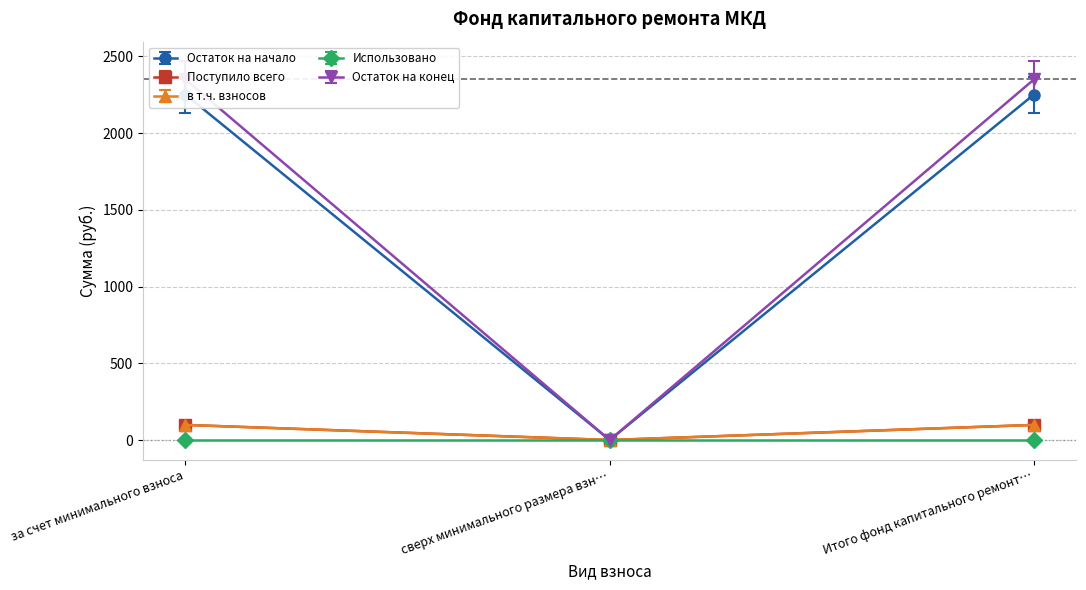

Rank the categories by Остаток на конец value from highest to lowest.

за счет минимального взноса, Итого фонд капитального ремонт…, сверх минимального размера взн…